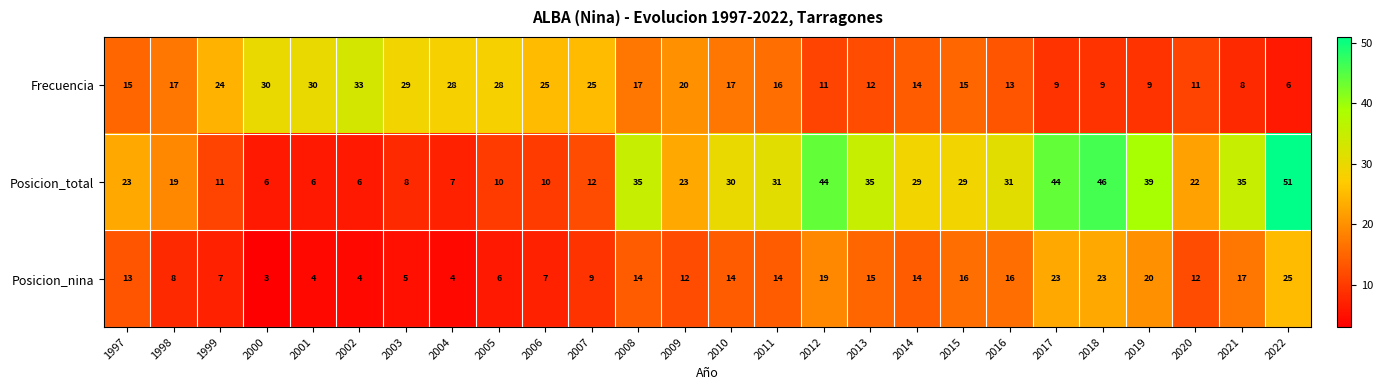

Is the value of Posicion_nina at 2001 greater than the value of Frecuencia at 2004?

No